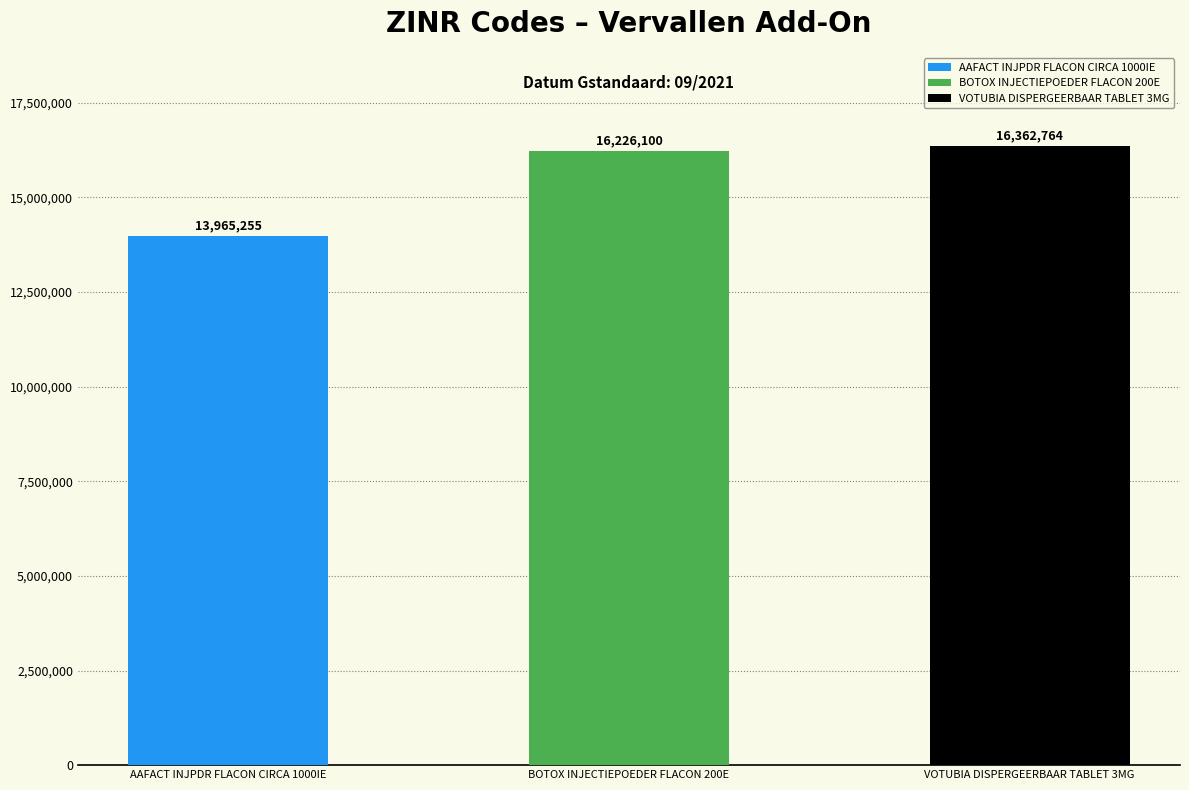

At which label does the data first exceed 16226100?

VOTUBIA DISPERGEERBAAR TABLET 3MG